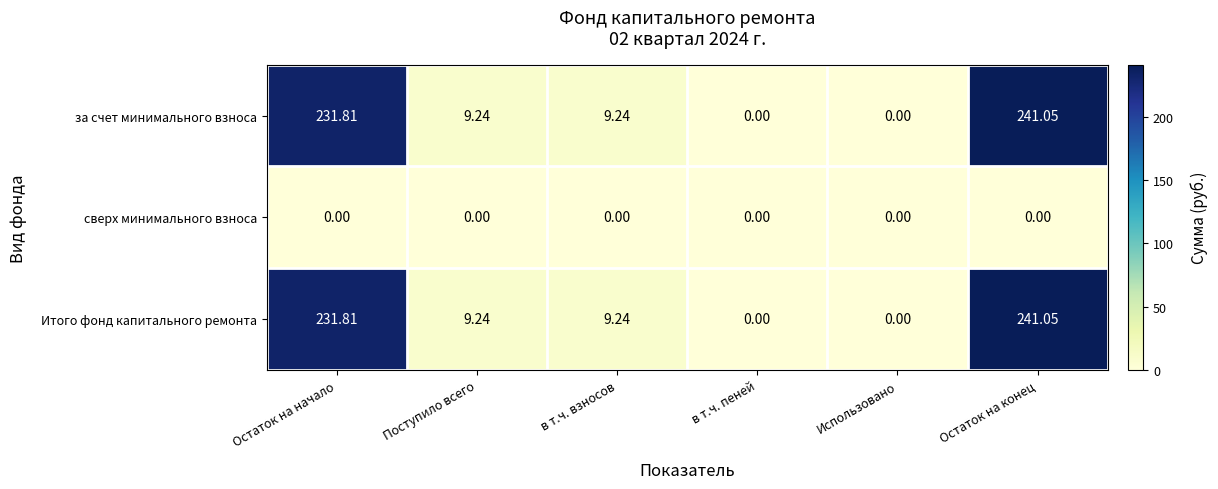

At which label does Итого фонд капитального ремонта reach its peak?

Остаток на конец